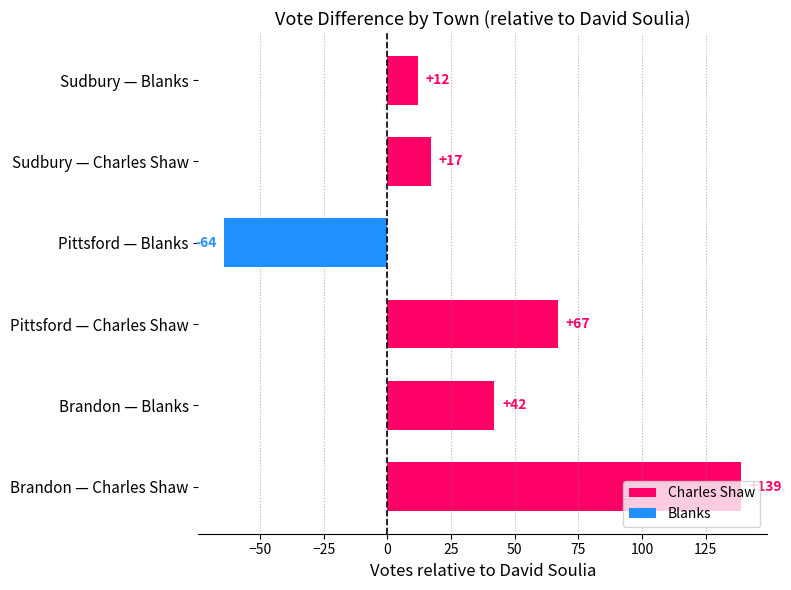

What is the ratio of the value at Brandon — Blanks to the value at Pittsford — Charles Shaw?

0.6